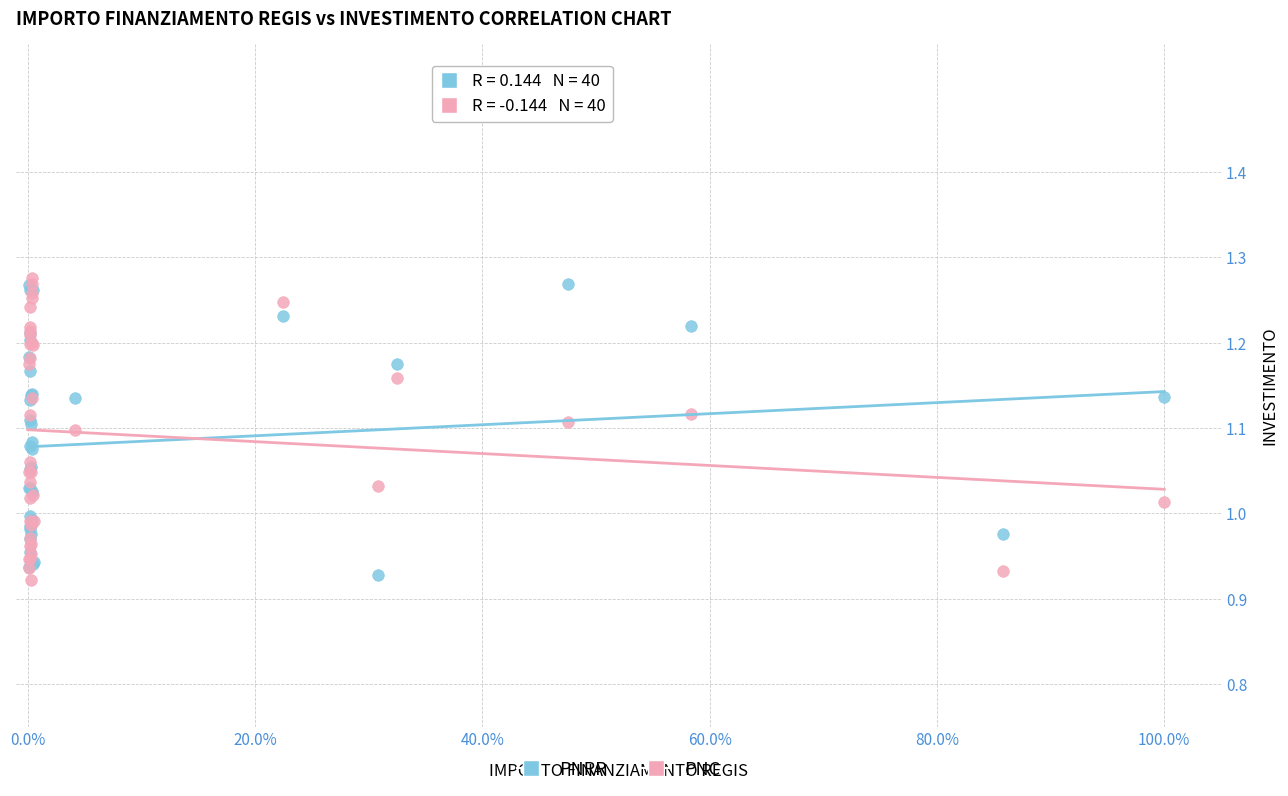

What are all the series names shown in the legend?

PNRR, PNC